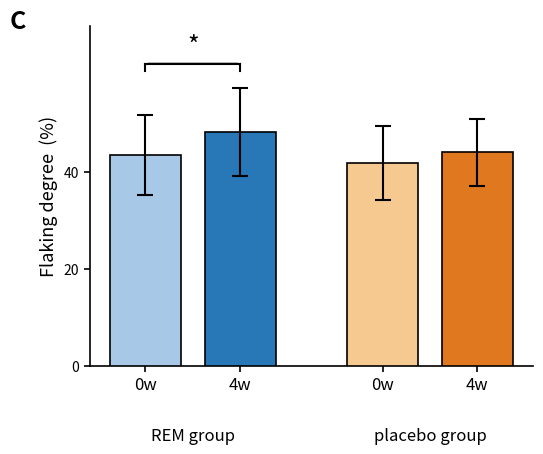

How many series are shown in this chart?

2